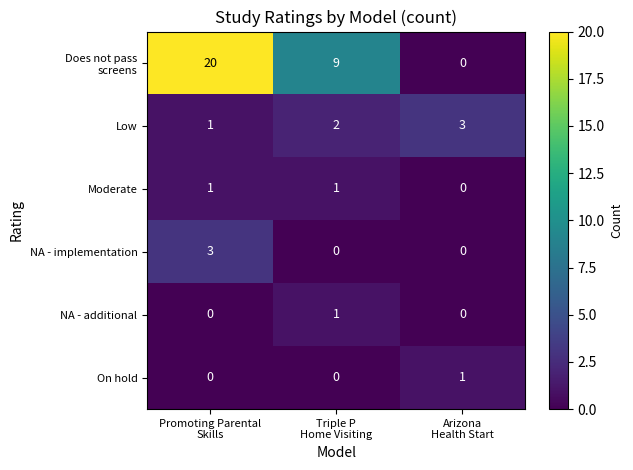

Count the NA - additional values in the range 0 to 1.

3